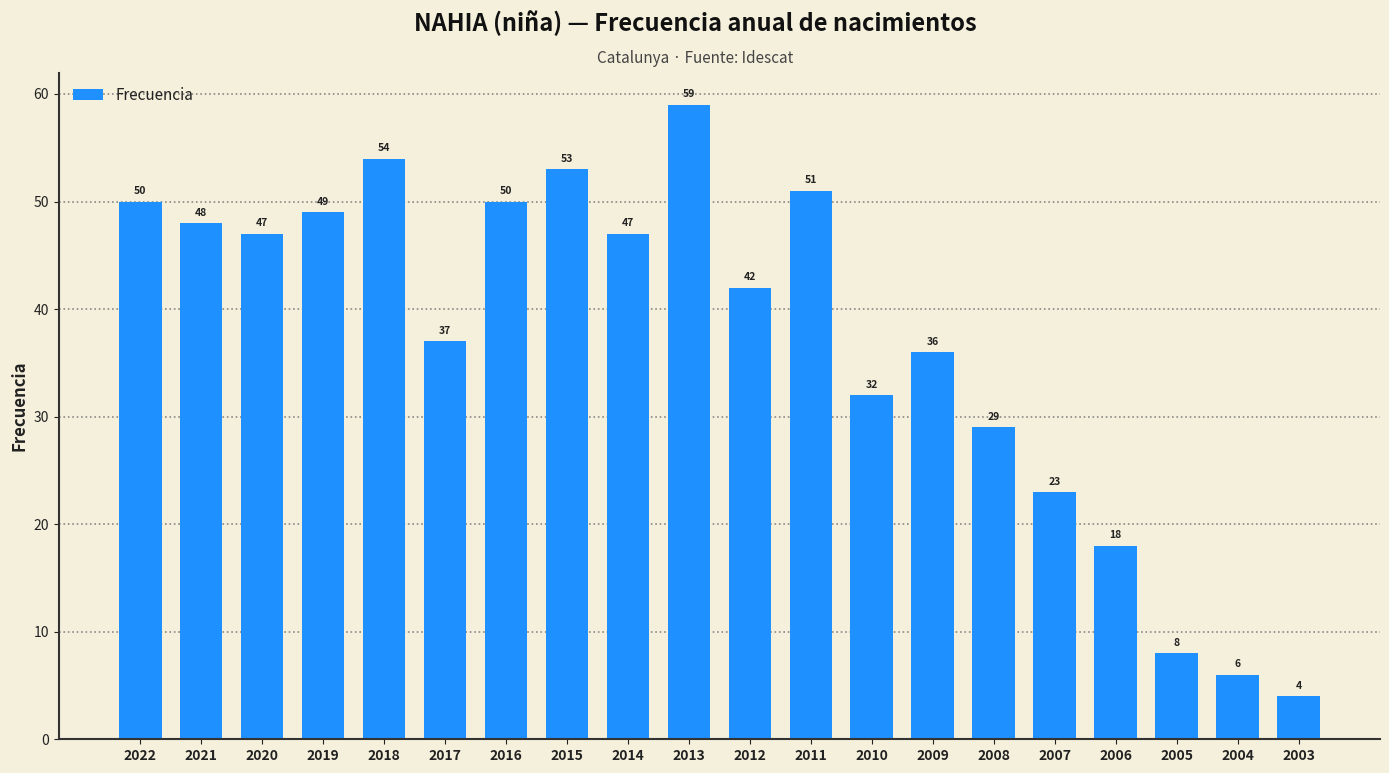

Reading left to right, transcribe all the data shown in this chart.

50	48	47	49	54	37	50	53	47	59	42	51	32	36	29	23	18	8	6	4